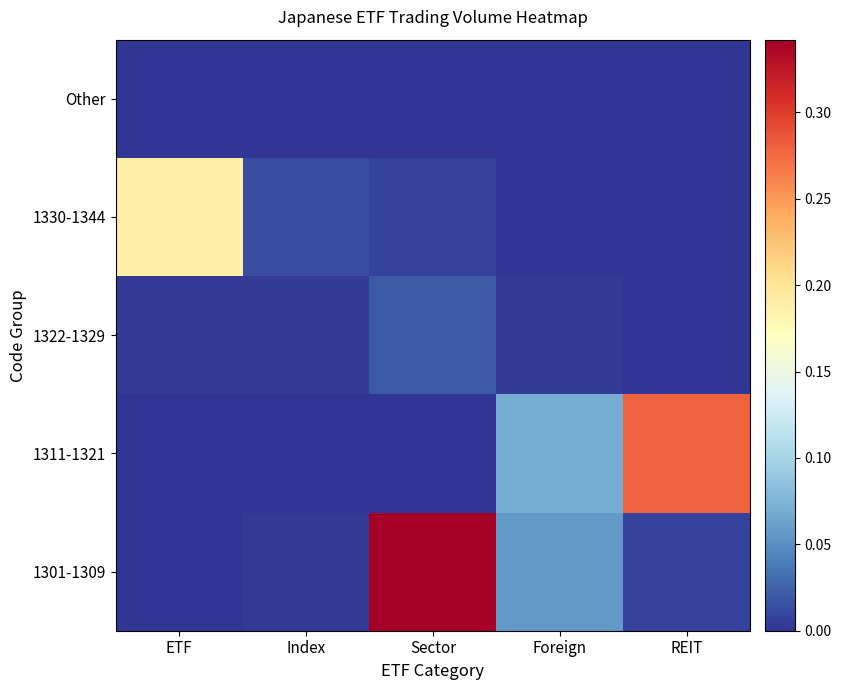

At which category is the sum across all series the highest?

Sector